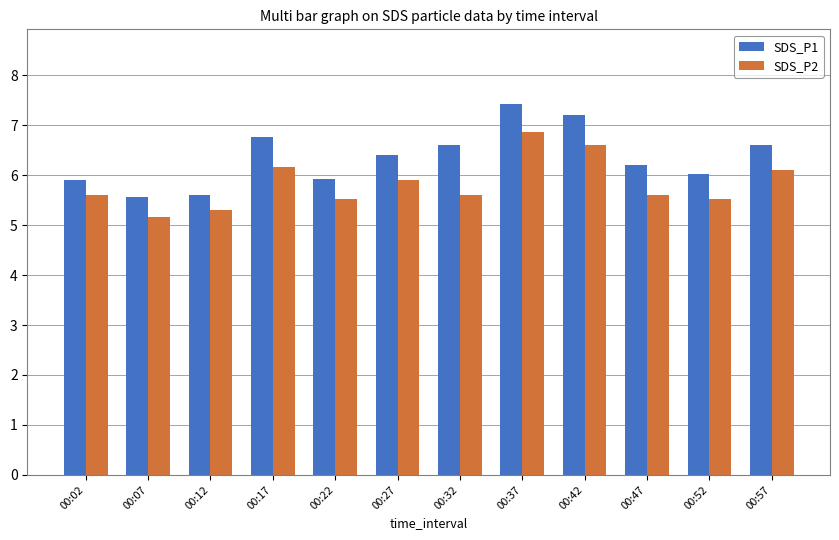

Reading left to right, list all the values displayed in this chart.

SDS_P1: 5.9	5.6	5.6	6.8	5.9	6.4	6.6	7.4	7.2	6.2	6.0	6.6
SDS_P2: 5.6	5.2	5.3	6.2	5.5	5.9	5.6	6.9	6.6	5.6	5.5	6.1